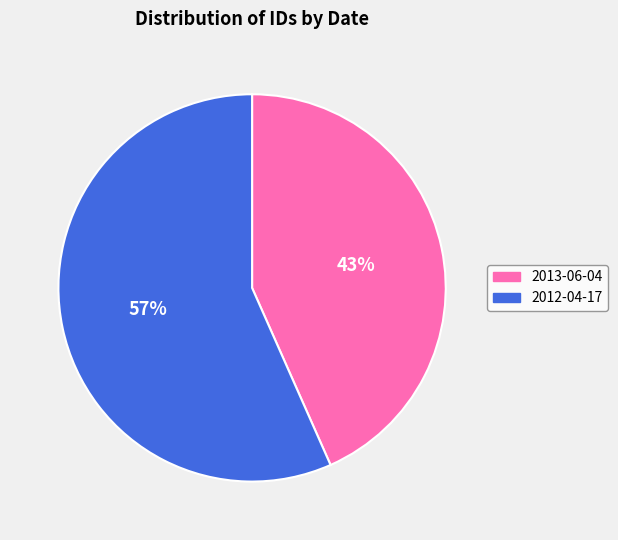

Count the number of slices in the pie.

2